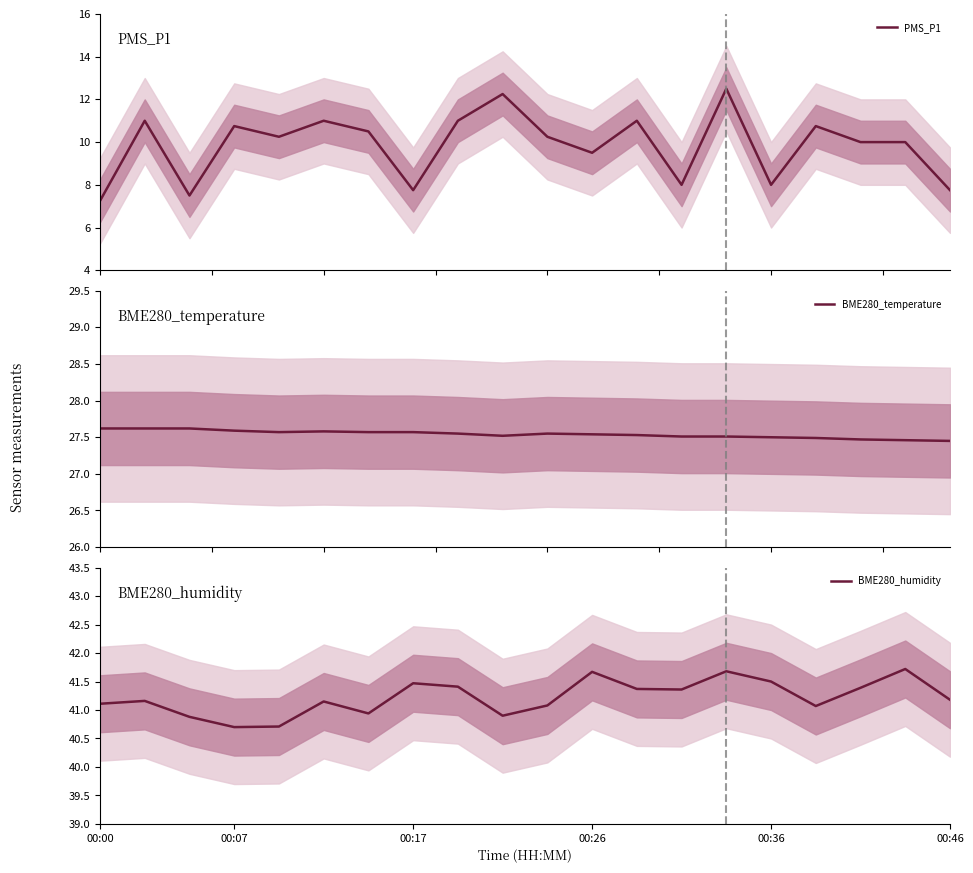

True or false: BME280_temperature and PMS_P1 intersect in this chart.

False